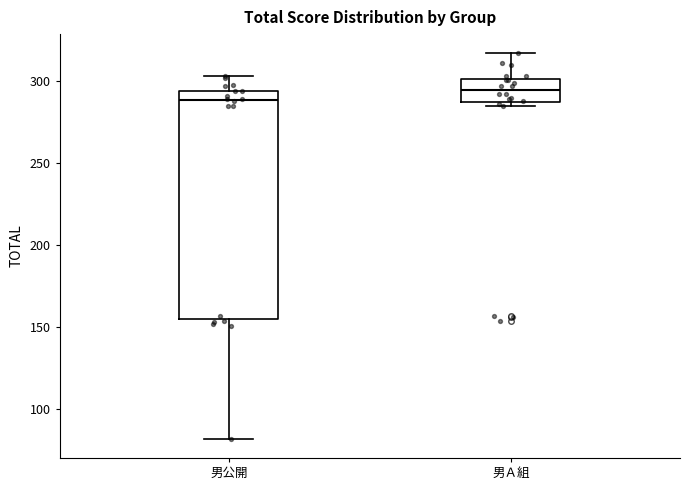

Where is the lower edge of the box for 男公開 on the y-axis? The values are not printed on the chart, so give them approximately, as read against the axis.

155